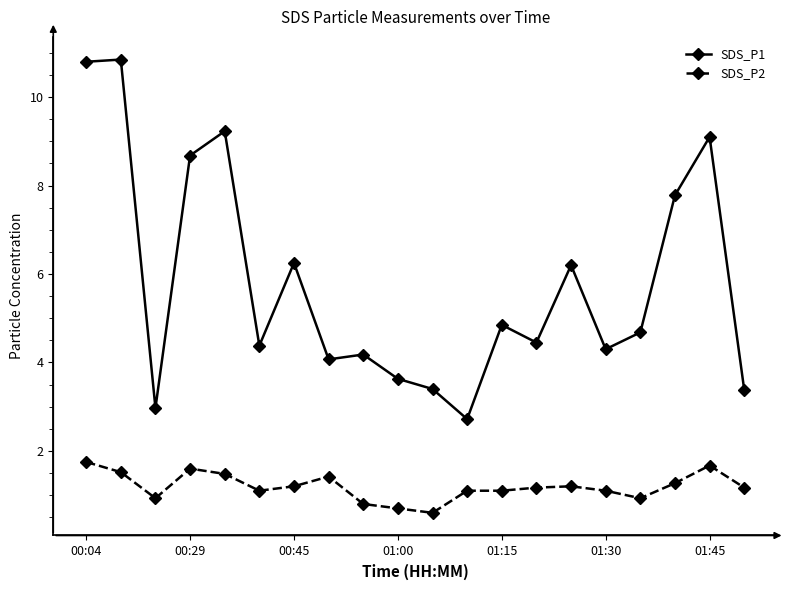

What is the sum of all SDS_P1 values?

115.9